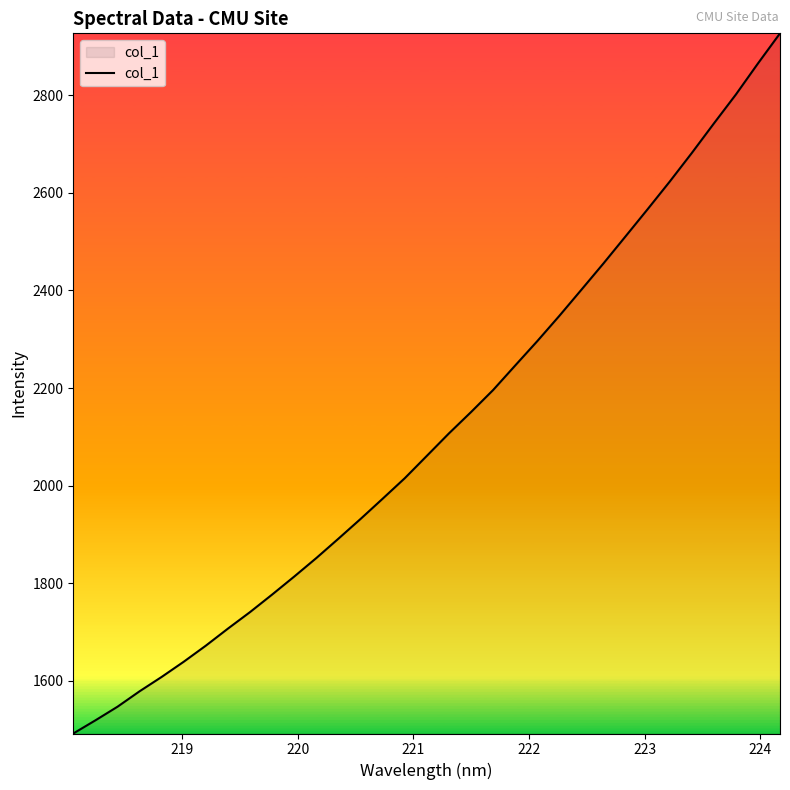

What is the difference between the maximum and minimum values?

1434.8